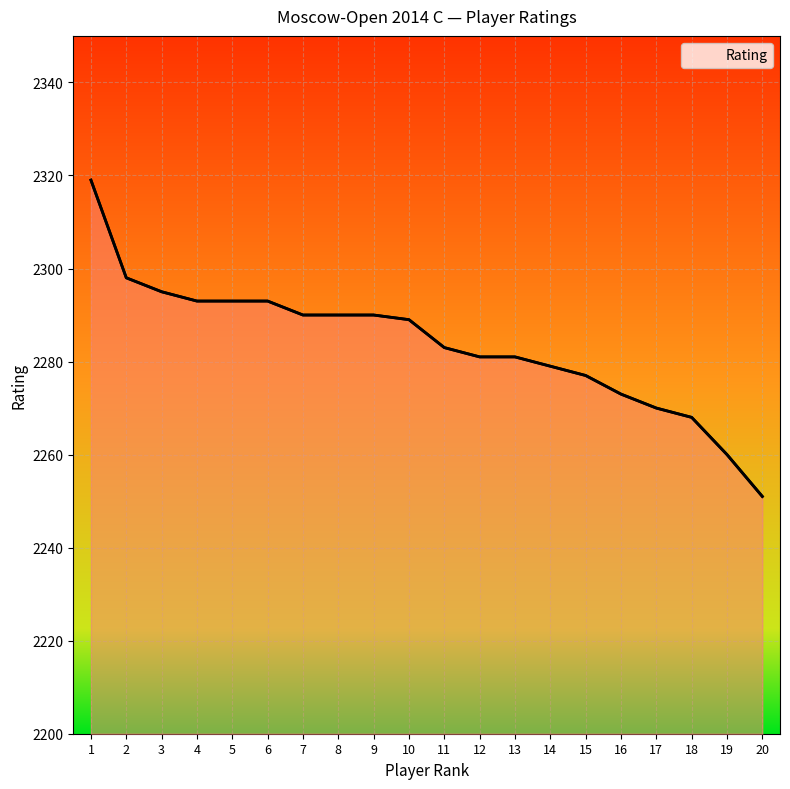

True or false: the data has more than 2 interior local peaks.

False